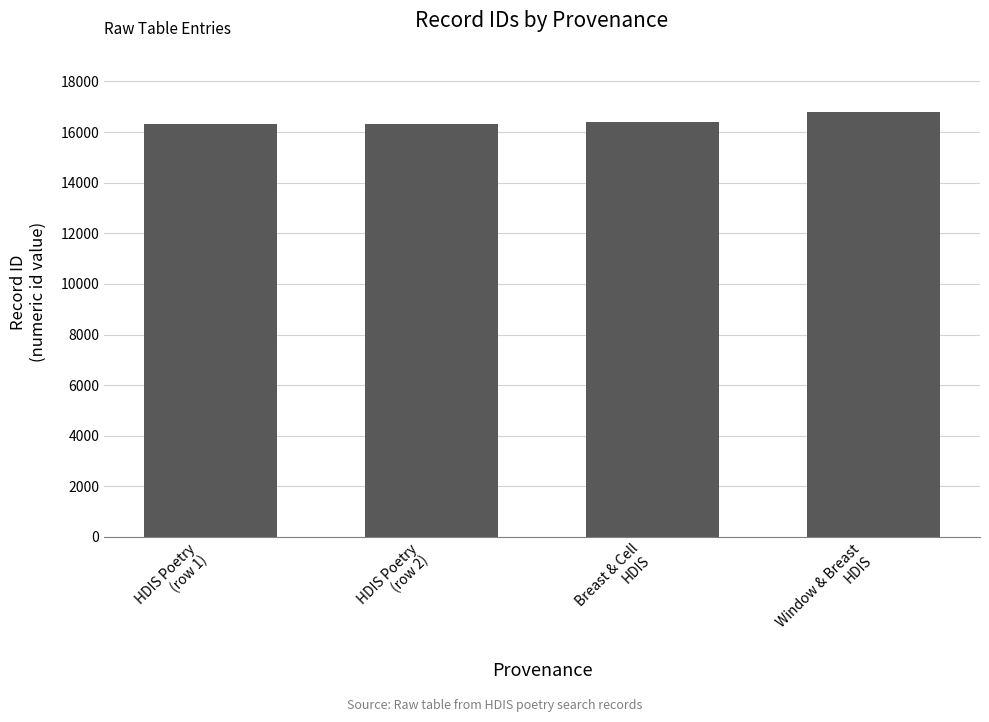

What is the greatest value displayed?

16806